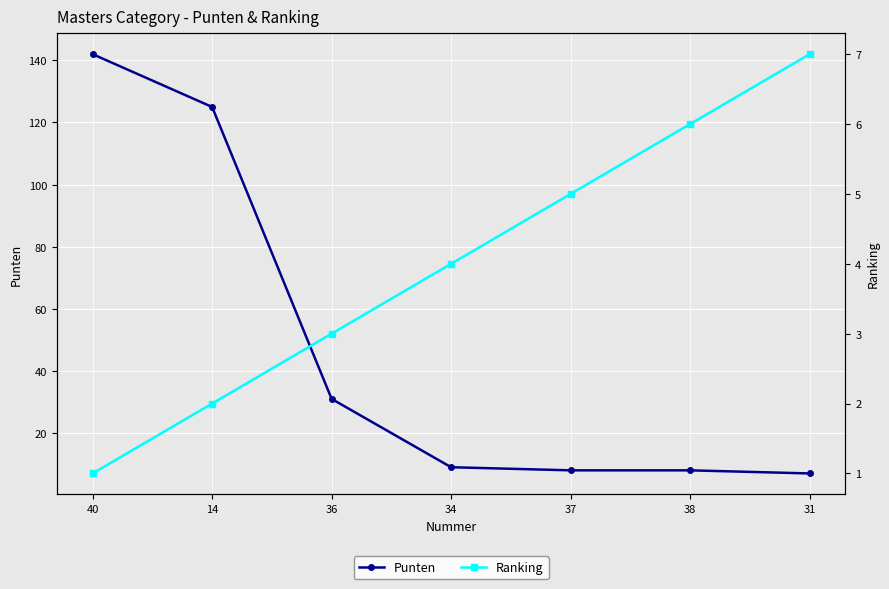

At which label does Punten reach its minimum?

31